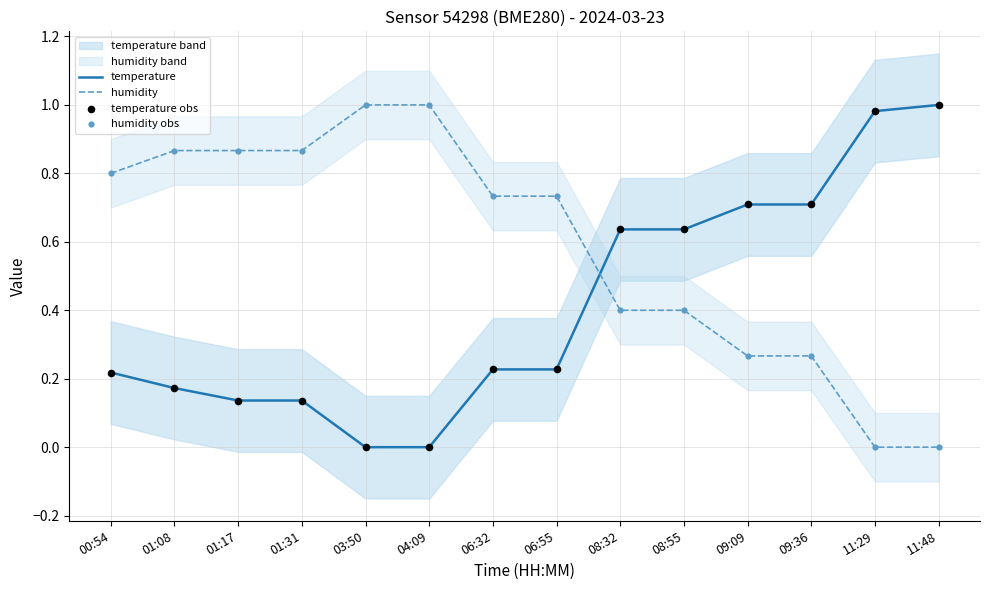

Which series has the largest Y range (max minus min)?

temperature